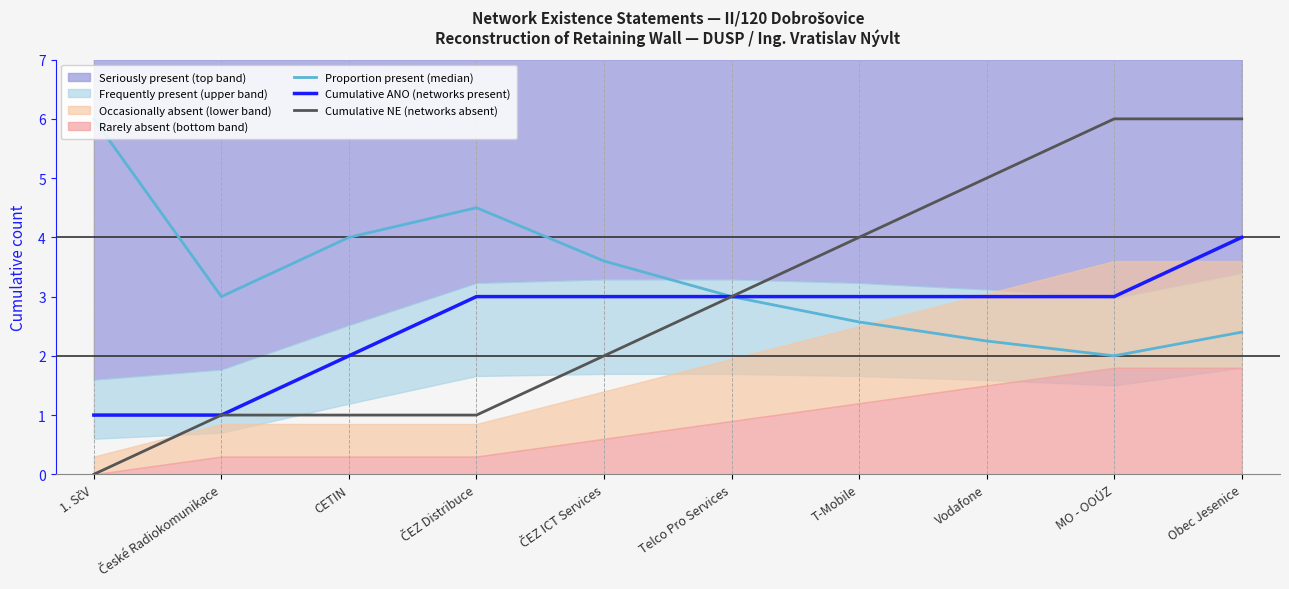

At which label is Cumulative ANO (networks present) closest to 2?

CETIN